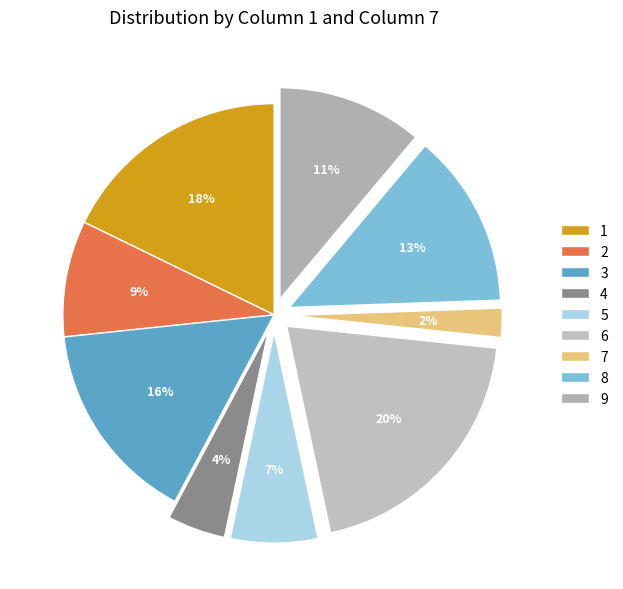

What is the largest slice in the pie chart?

6